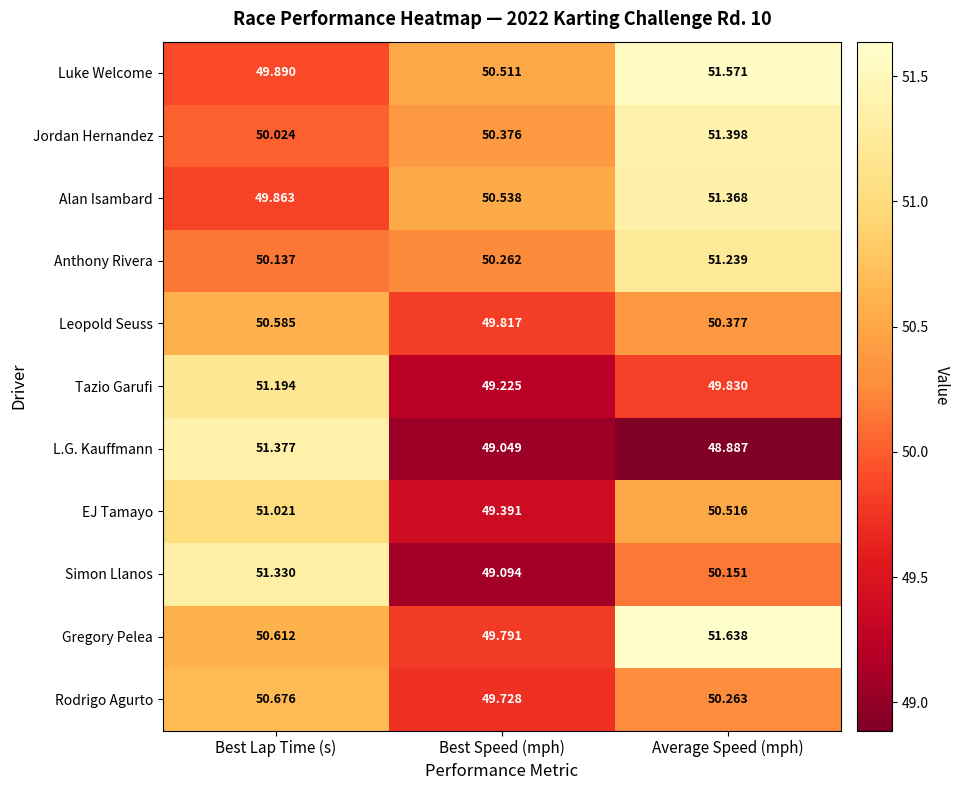

What is the spread (max minus min) of values at Best Lap Time (s)?

1.5